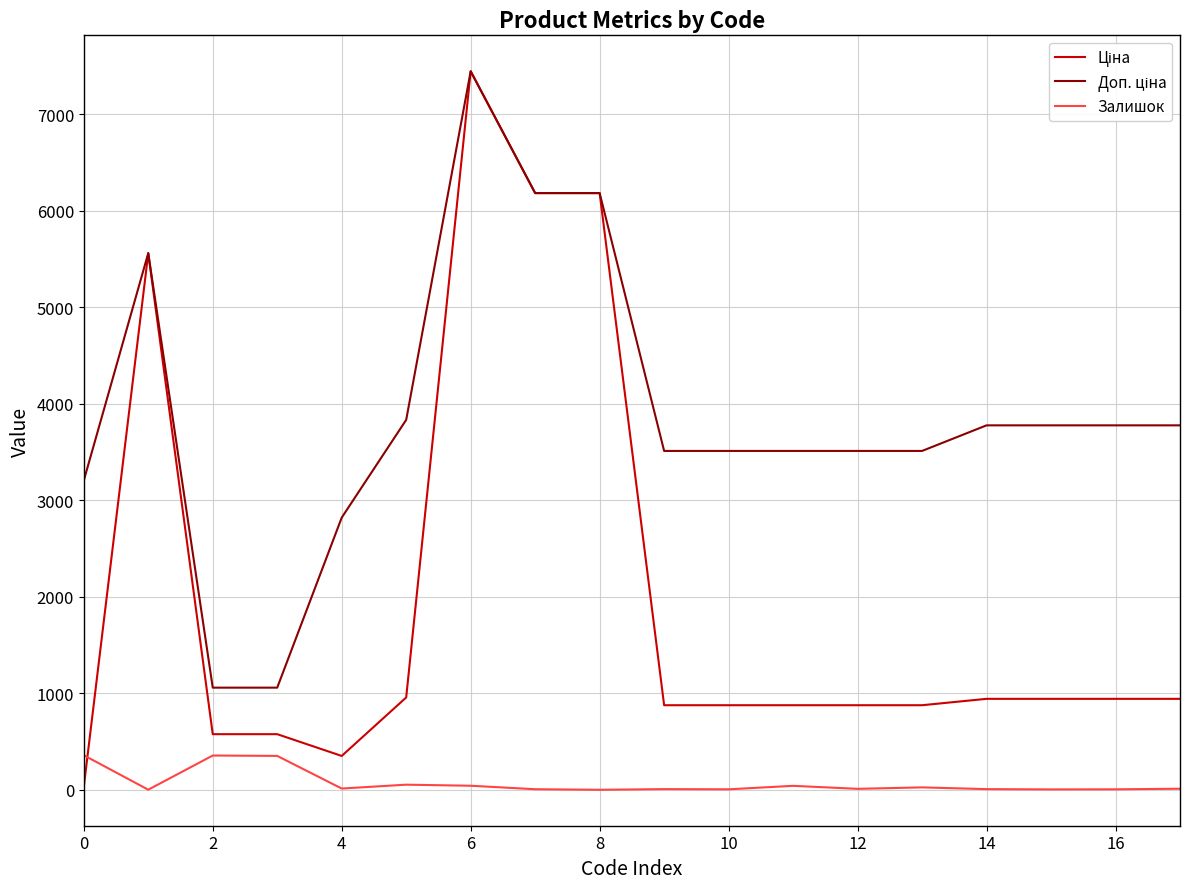

What is the difference between the maximum and minimum values in the Ціна series?

7412.6